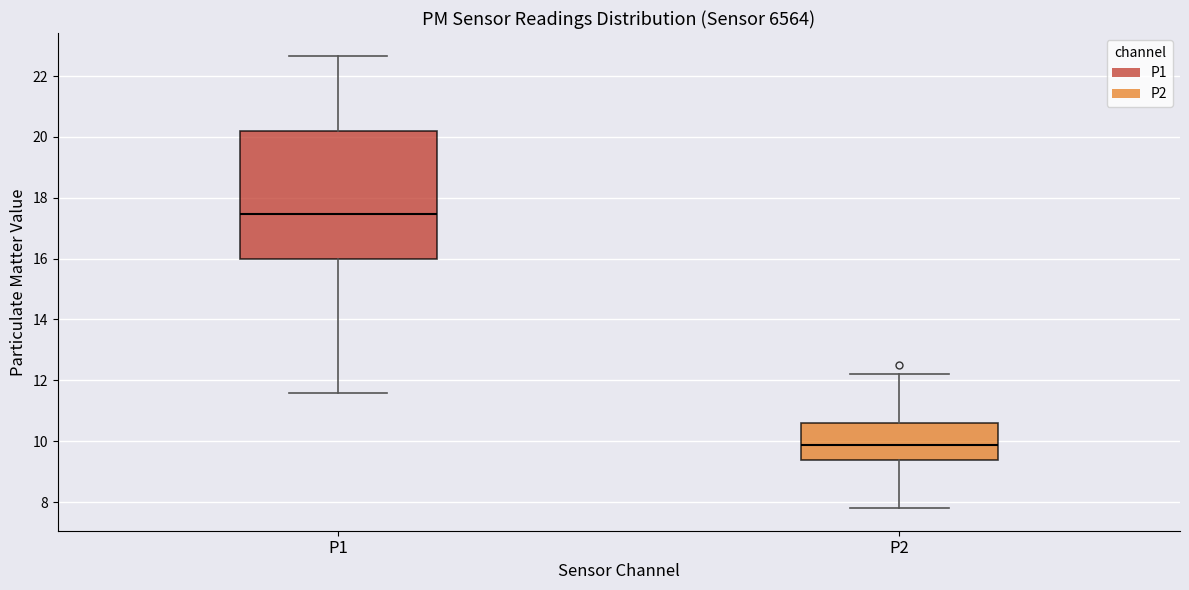

Which box's median line is the highest?

P1